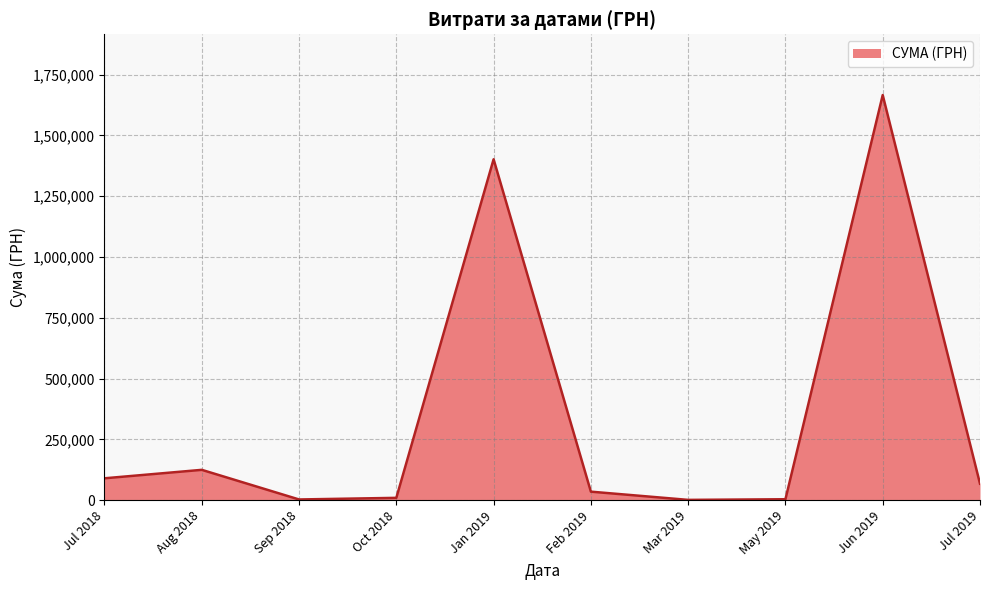

What is the greatest value displayed?

1666187.8